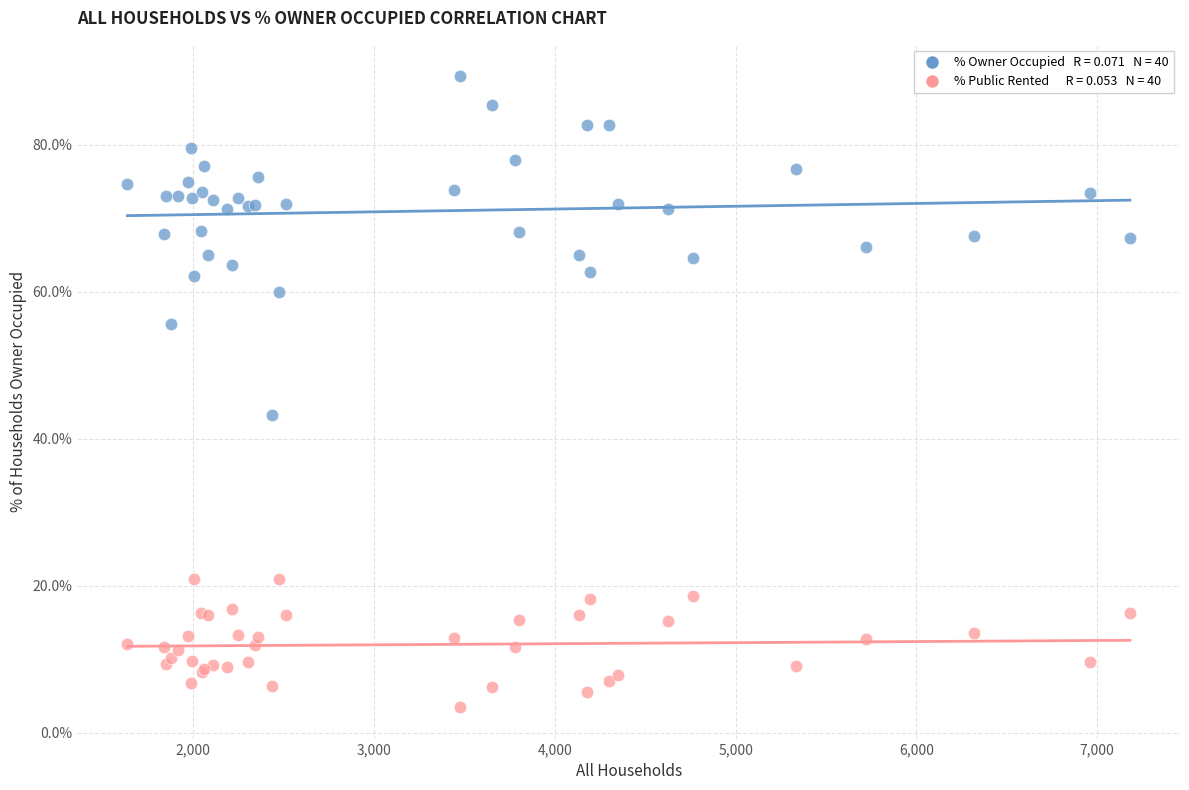

Across all series, what Y value is closest to 46?

43.2